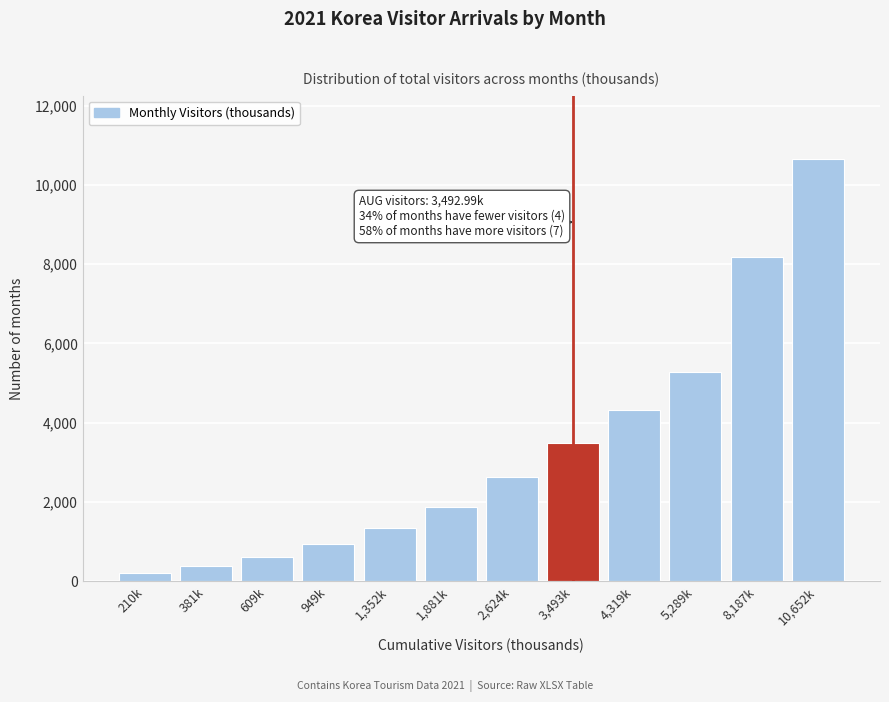

Reading left to right, list all the values displayed in this chart.

210.0	381.0	609.3	949.3	1352.0	1880.8	2623.8	3493.0	4319.4	5288.5	8187.3	10652.3